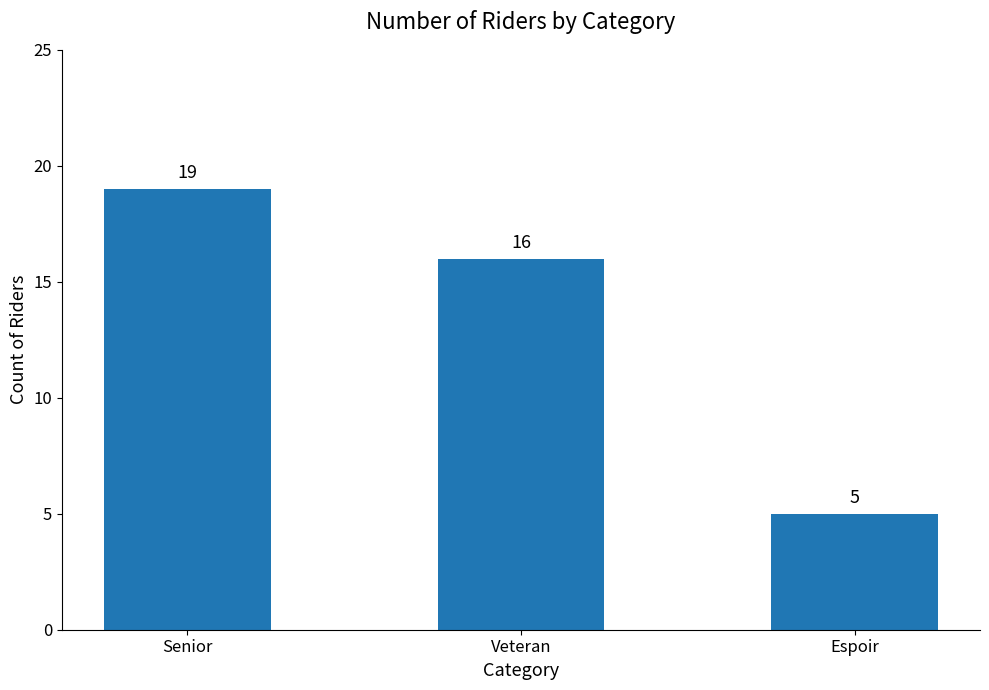

Which has a higher value, Espoir or Senior?

Senior